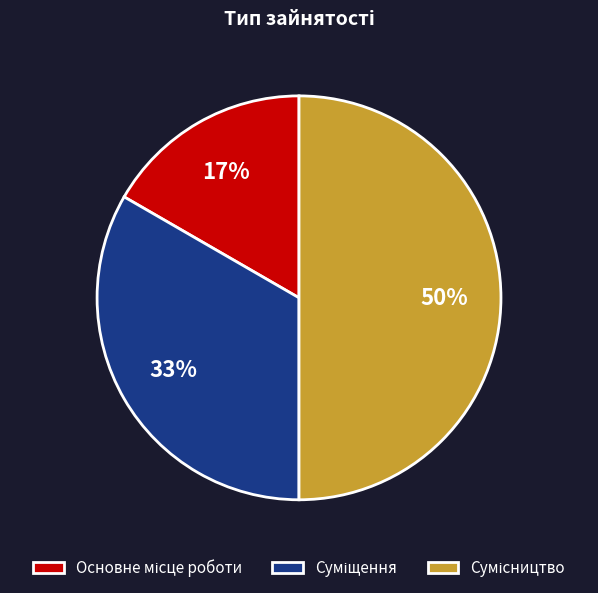

To the nearest percent, what is the average slice percentage?

33%